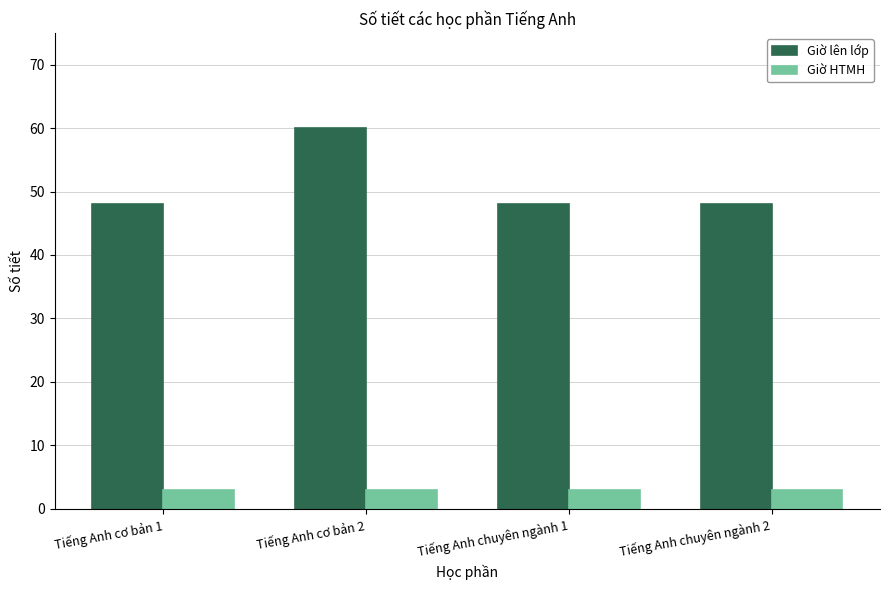

Which series has the largest range (max minus min)?

Giờ lên lớp